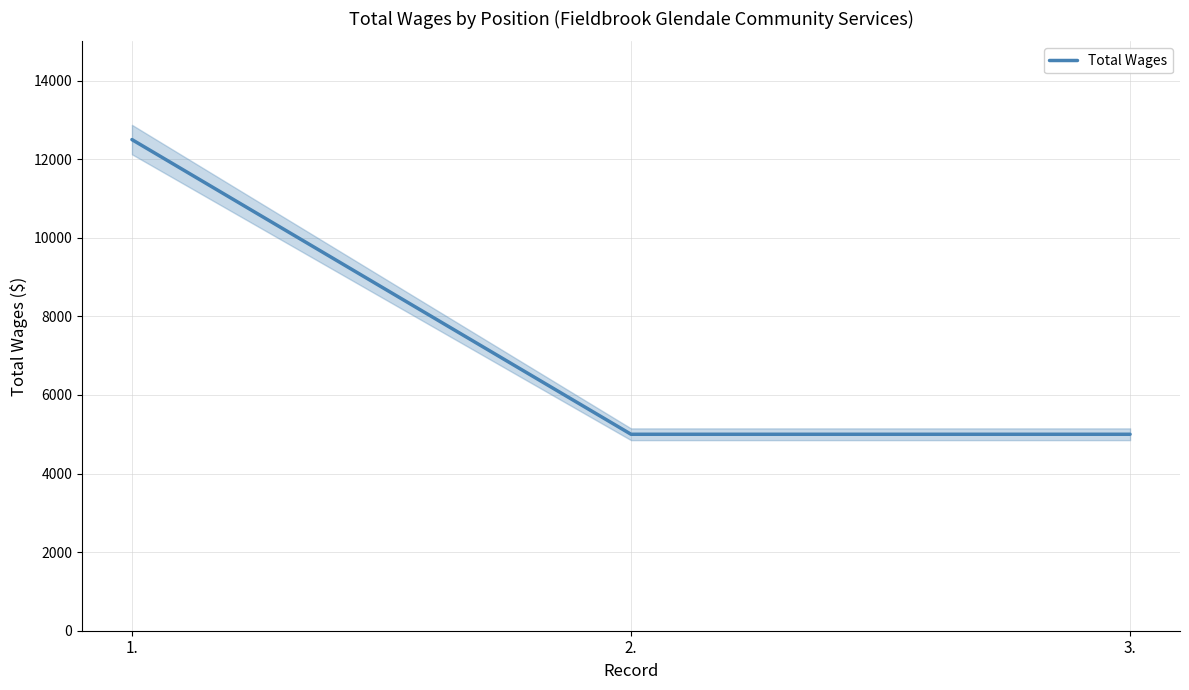

Approximately how many times larger is the value at 3. compared to 1.?

0.4